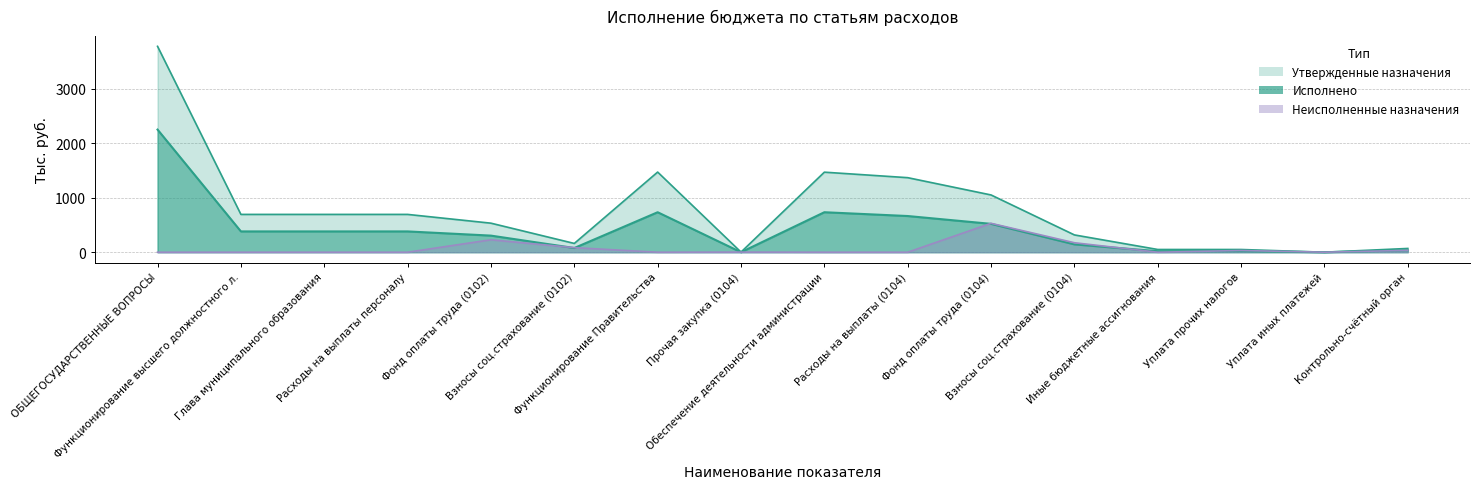

The value of Утвержденные назначения at Расходы на выплаты (0104) is 2461.4. True or false?

False